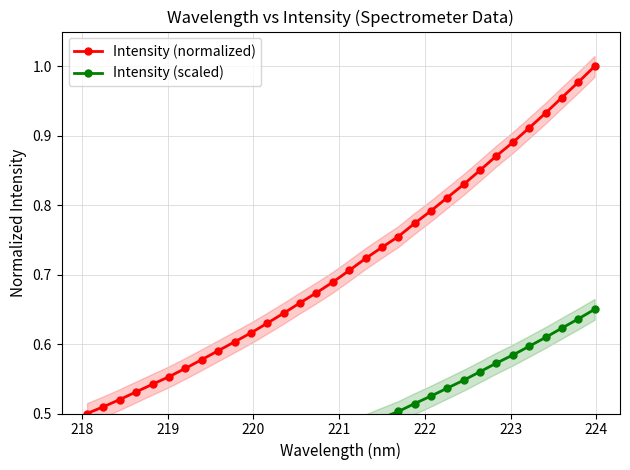

True or false: Intensity (normalized) and Intensity (scaled) intersect in this chart.

False